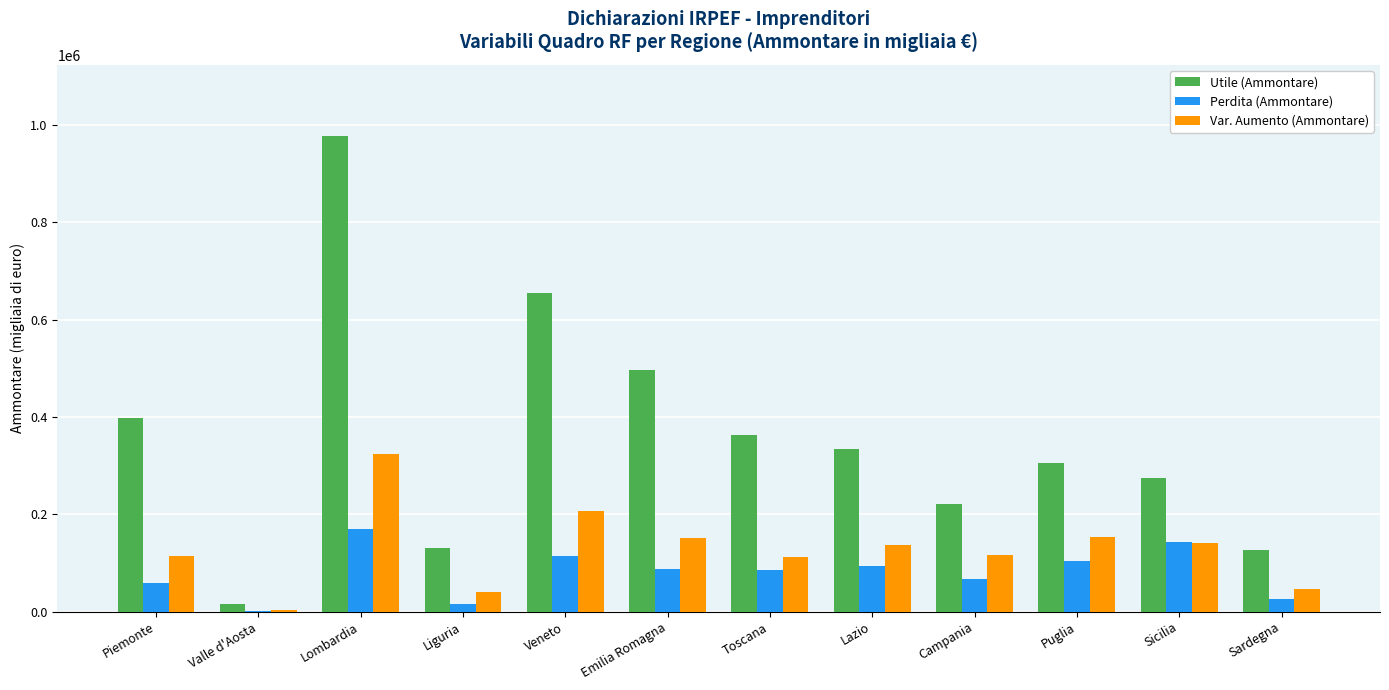

At which category is the sum across all series the highest?

Lombardia